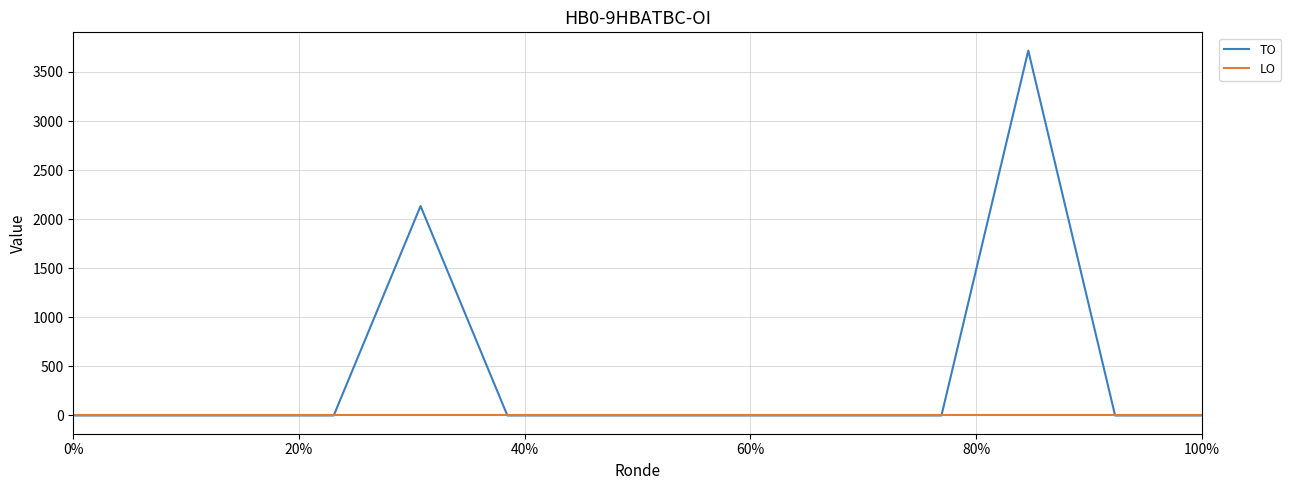

List the series in order of their overall mean, lowest first.

LO, TO